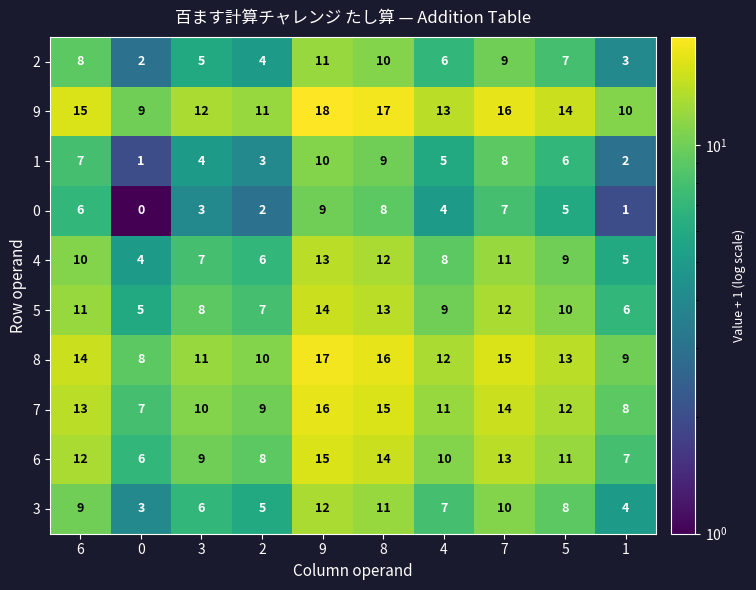

What is the average value of the 9 series?

14